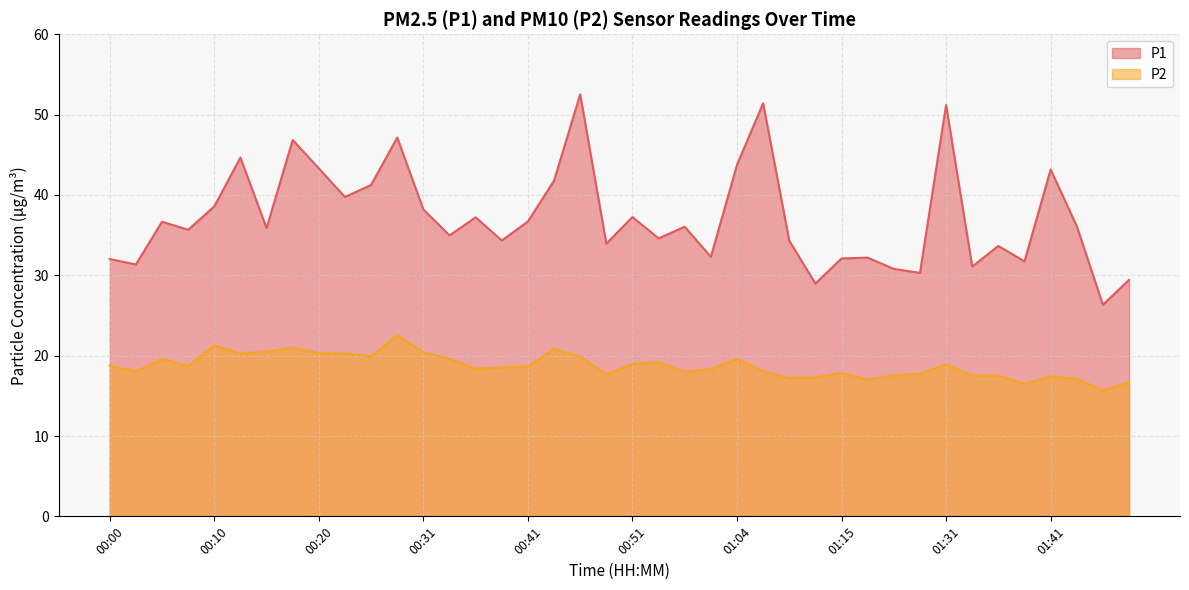

What is the difference between the P1 values at 00:57 and 00:18?

12.2